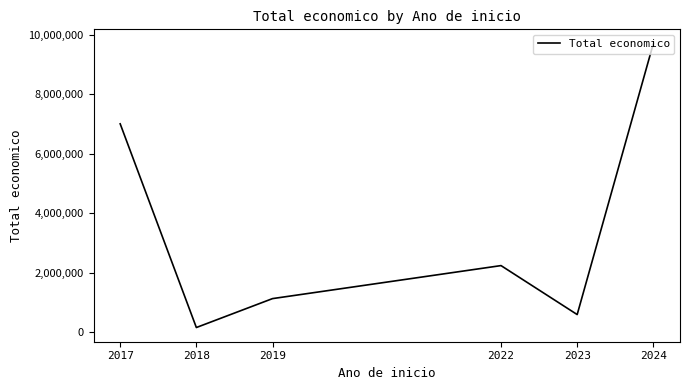

What is the difference between the values at 2024 and 2018?

9536527